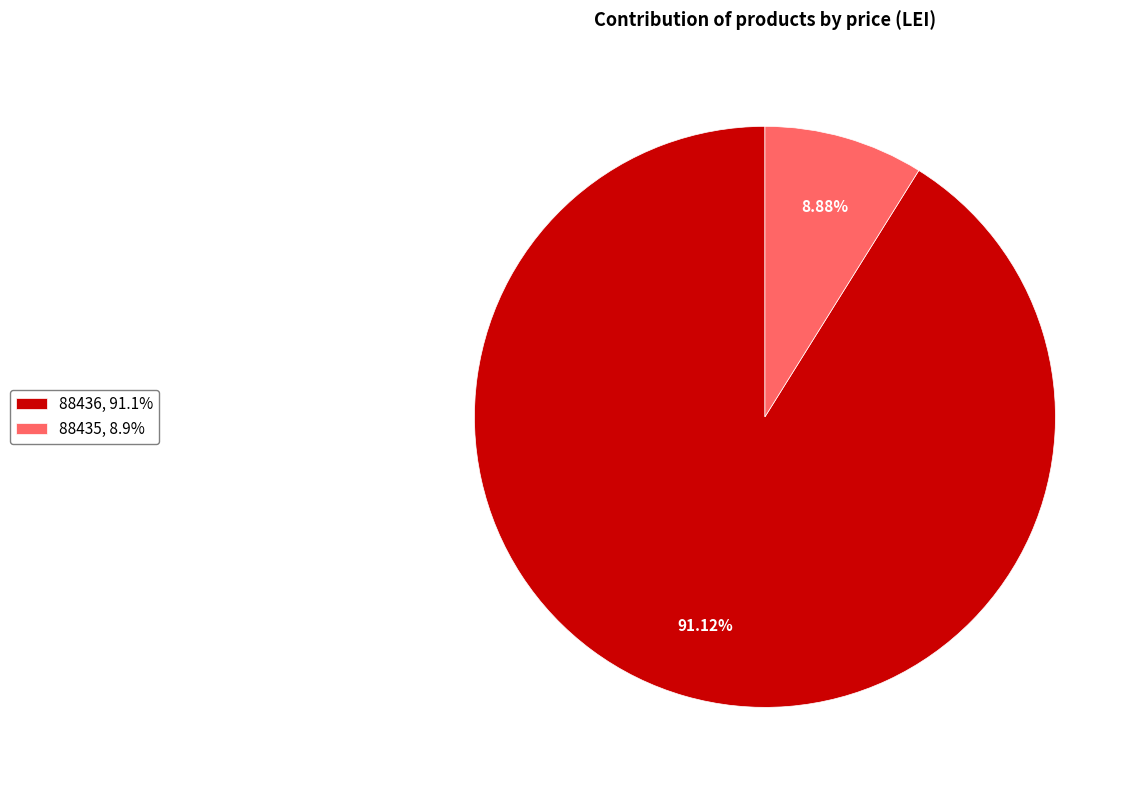

Combined, what portion of the pie is 88435 and 88436?

100.0%